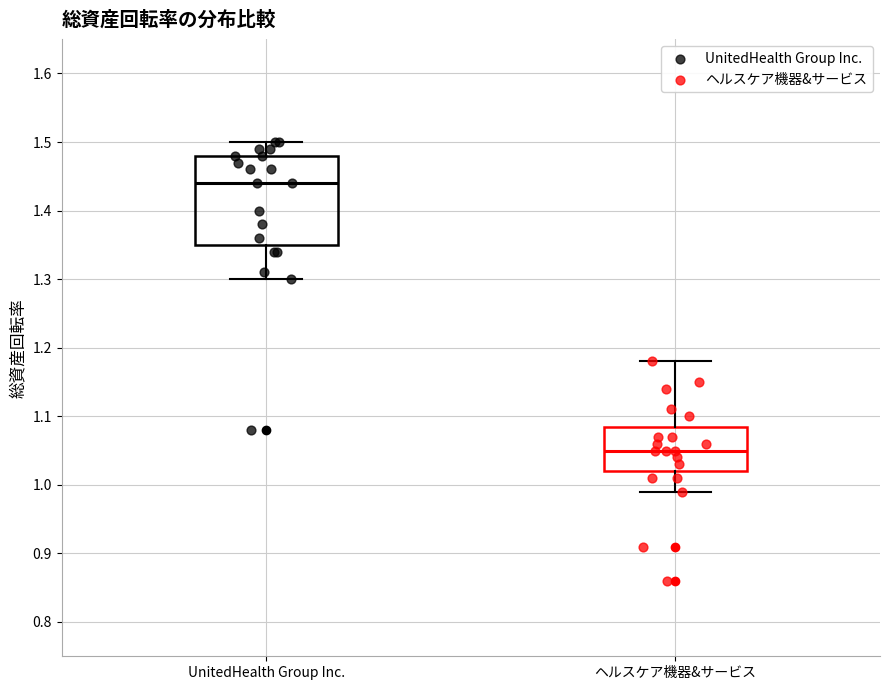

Reading left to right, transcribe this box plot: for each box, give where its median line is, the range the box spans, and where its two whiskers end, as read against the y-axis. The values are not printed on the chart, so give them approximately, as read against the axis.

UnitedHealth Group Inc.: median 1.44, box 1.35 to 1.48, whiskers 1.30 to 1.50
ヘルスケア機器&サービス: median 1.05, box 1.02 to 1.09, whiskers 0.99 to 1.18